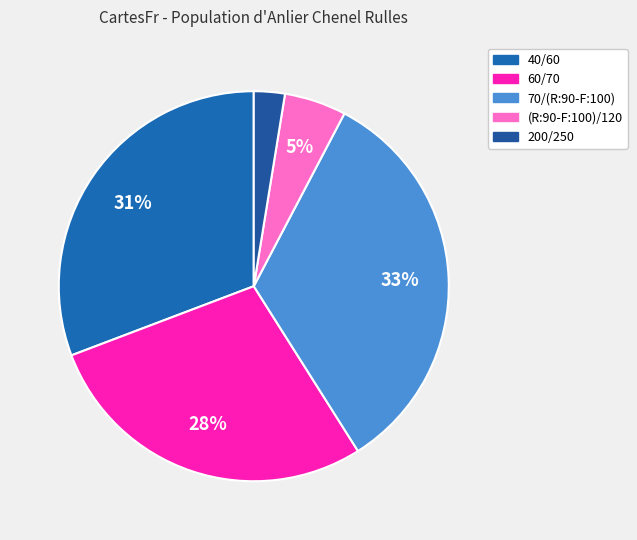

To the nearest percent, what percentage of the pie is 40/60?

31%